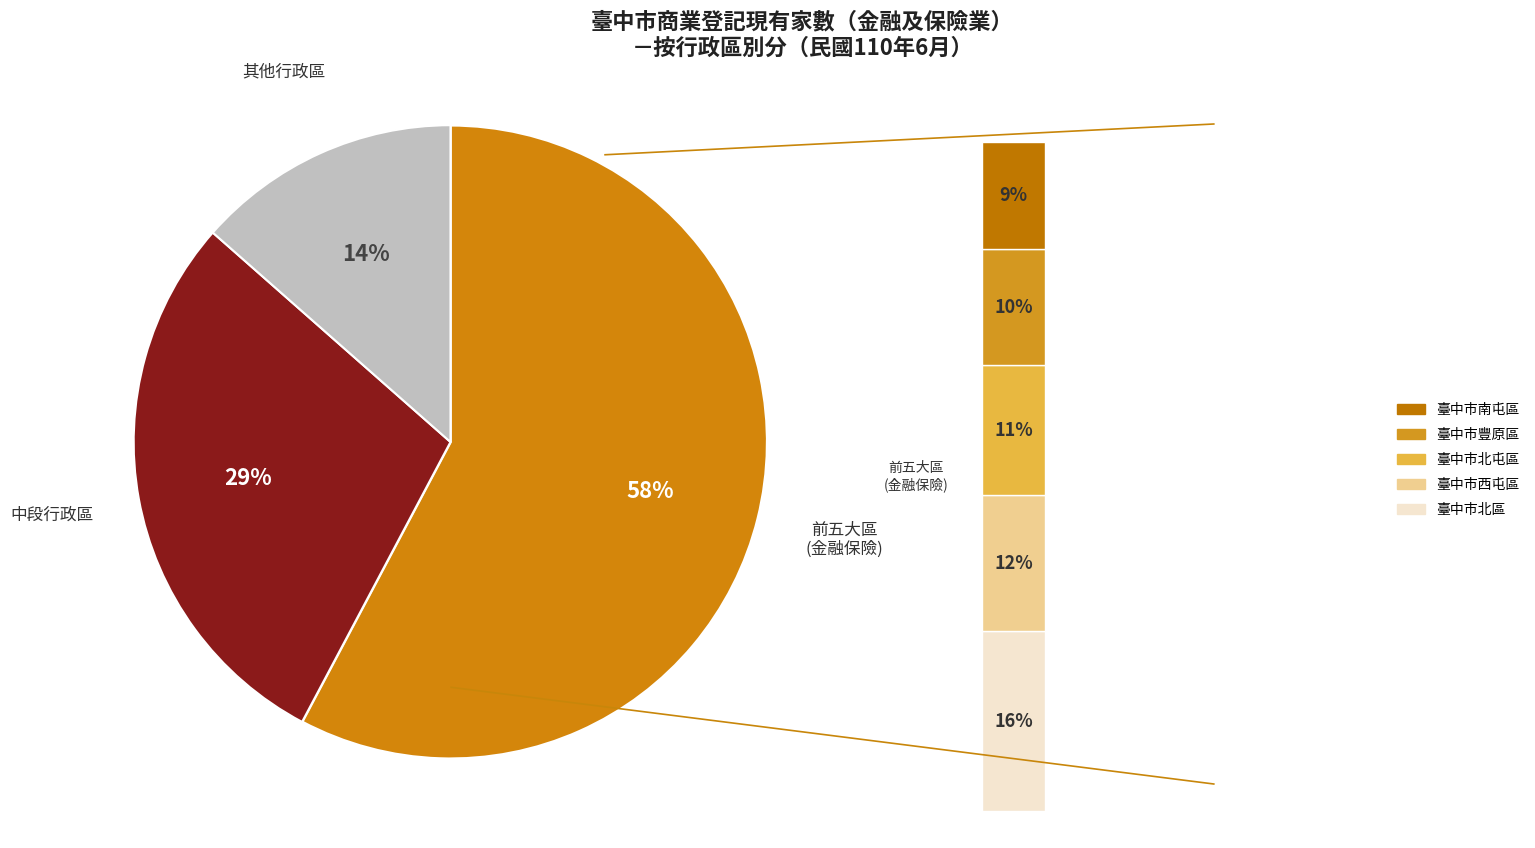

Is 臺中市西區 the majority of the pie?

No